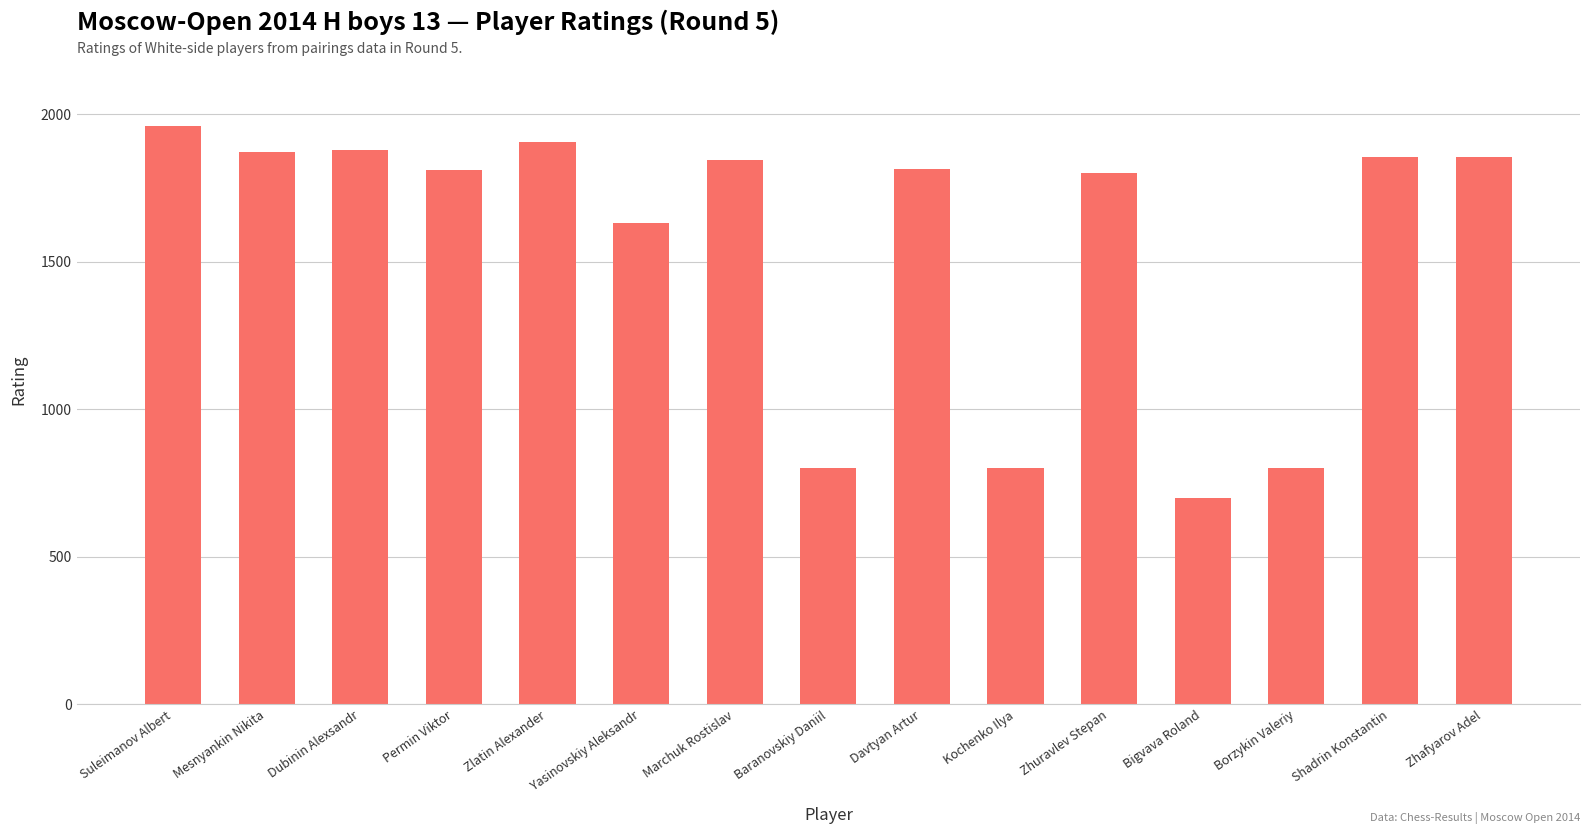

What is the greatest value displayed?

1960